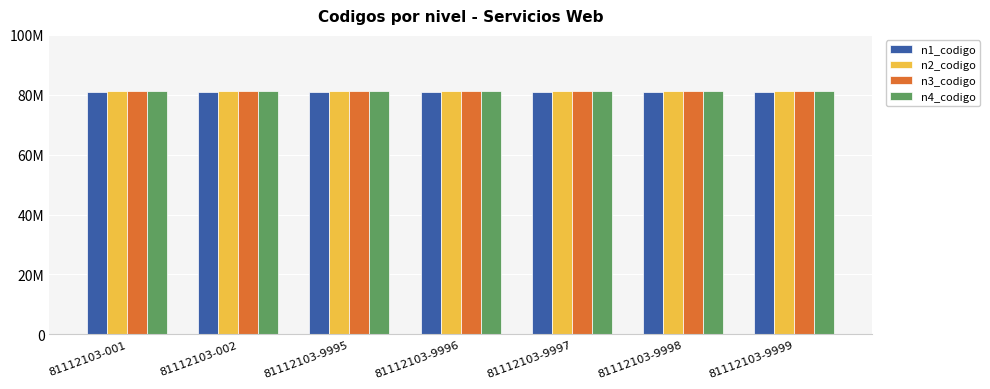

Is it true that n3_codigo equals 81112100 at 81112103-001?

True